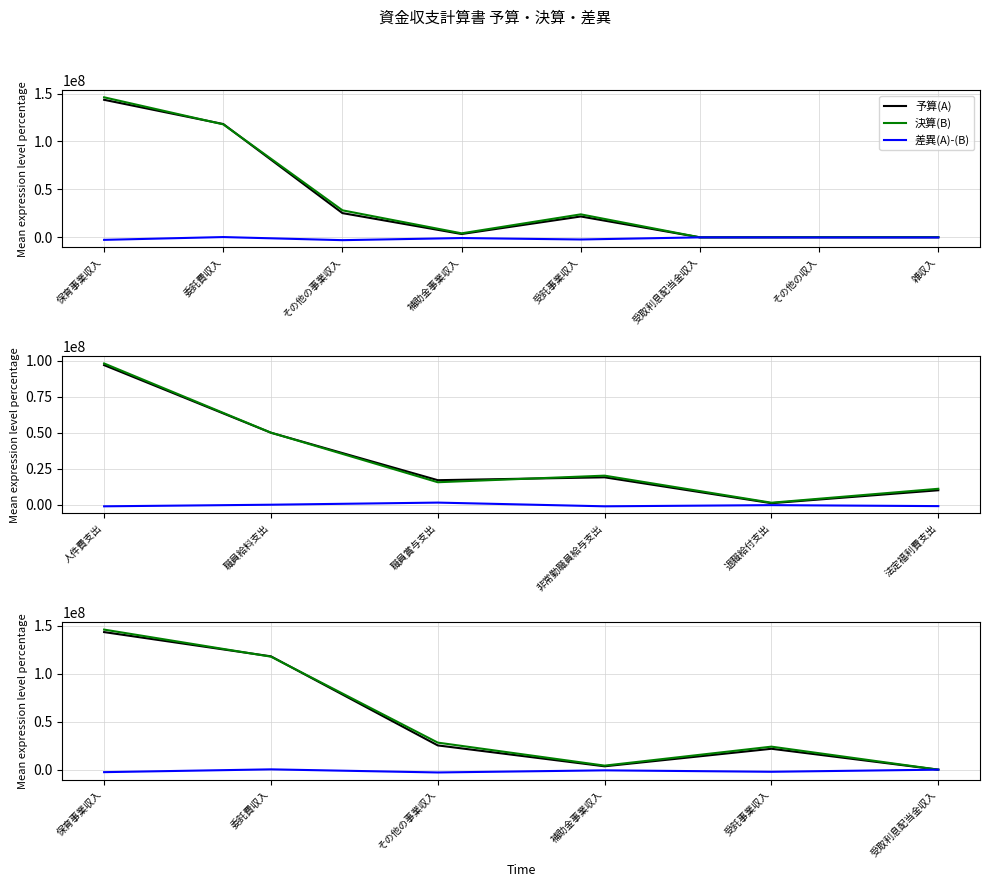

What is the spread (max minus min) of values at 受取利息配当金収入?

14266